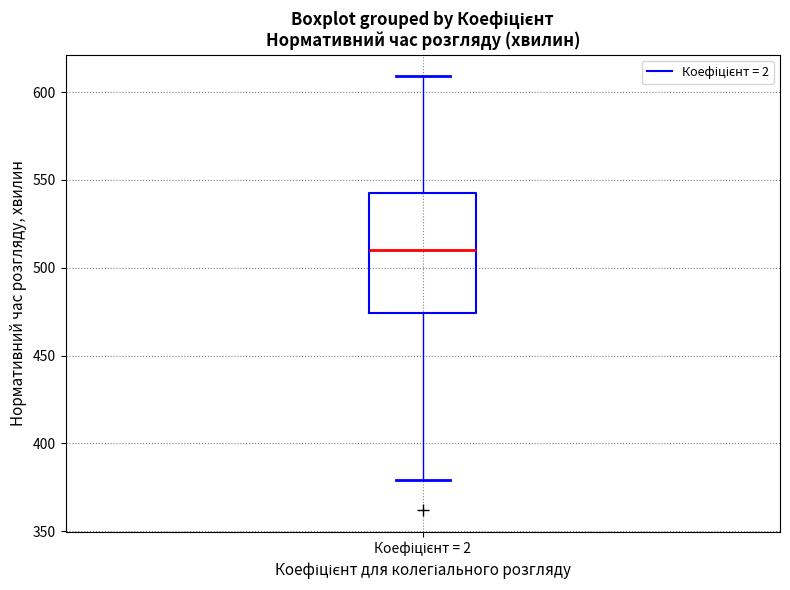

Where does the median line of the box for Коефіцієнт = 2 sit on the y-axis? The values are not printed on the chart, so give them approximately, as read against the axis.

510